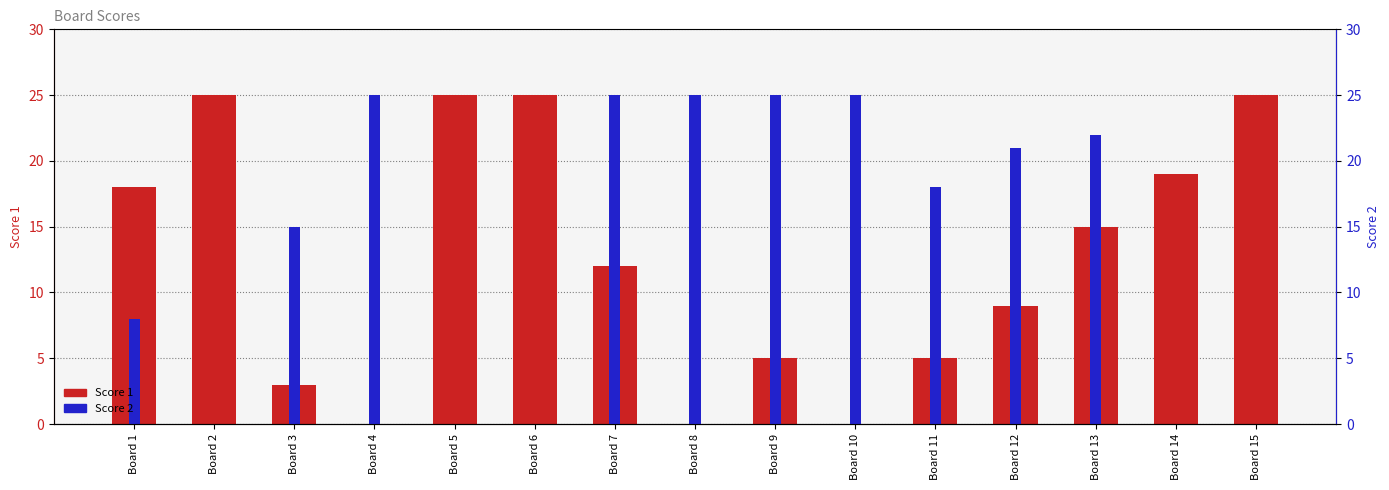

What is the greatest value displayed?

25